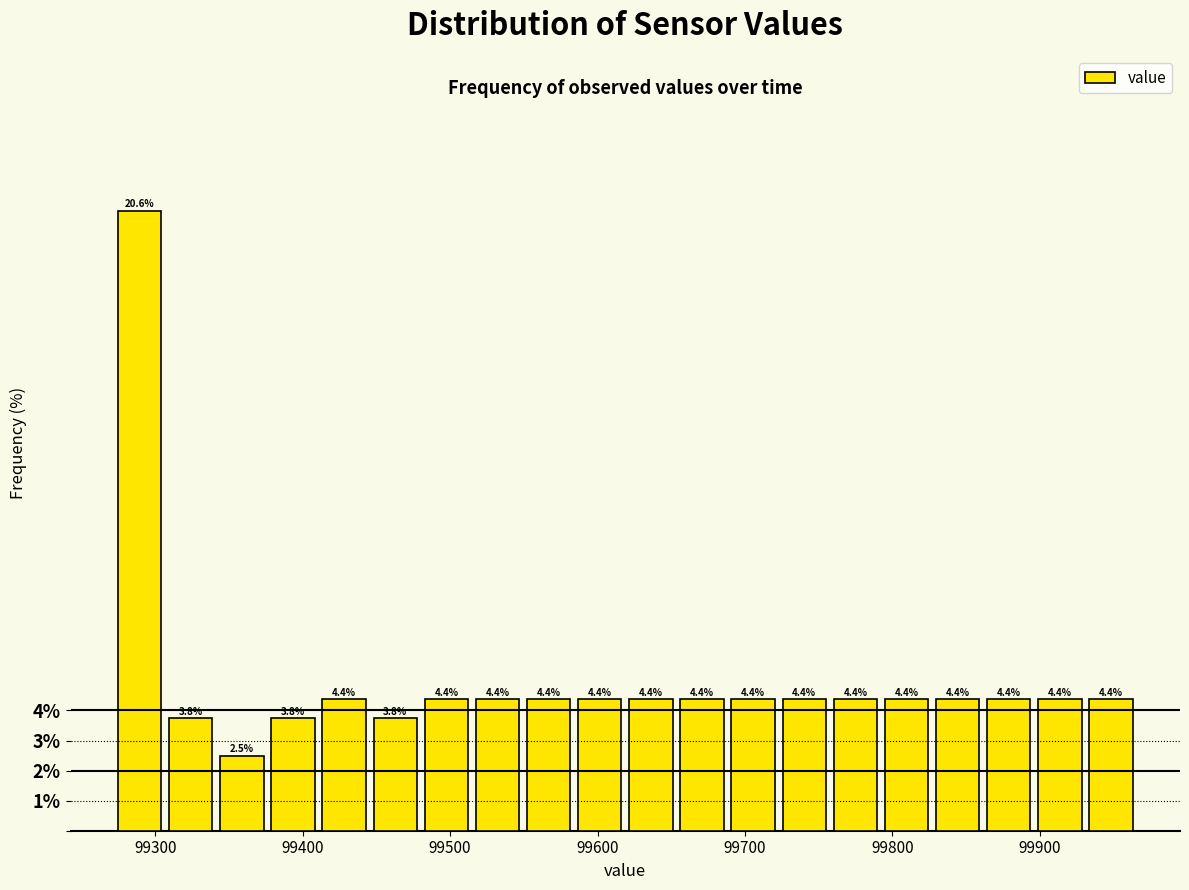

Around what value on the x-axis is the tallest bar? Give the approximate position of its centre, as read against the axis.

99290